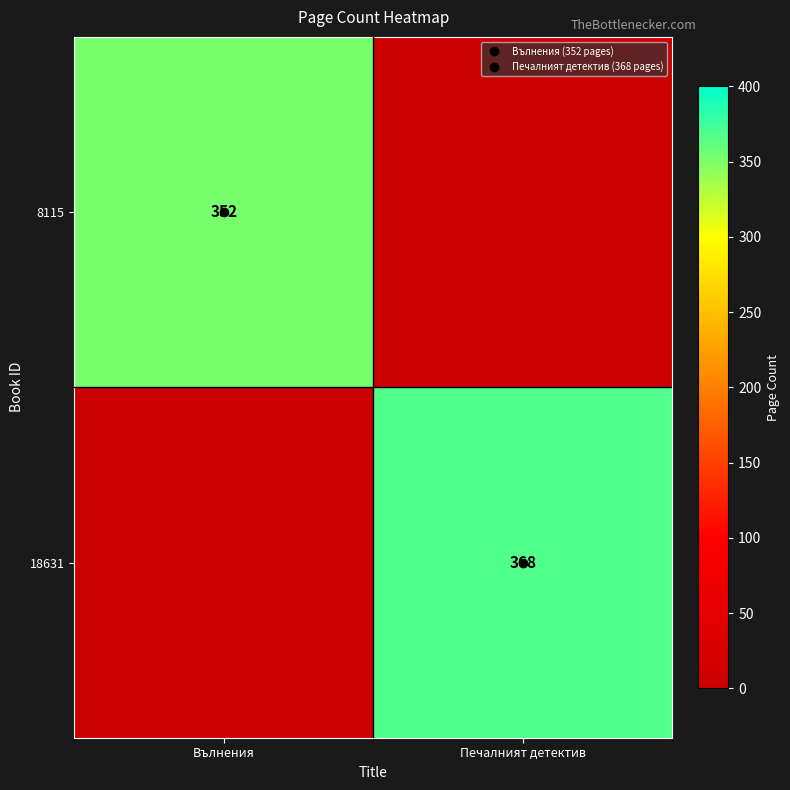

At how many categories does at least one series exceed 86?

2